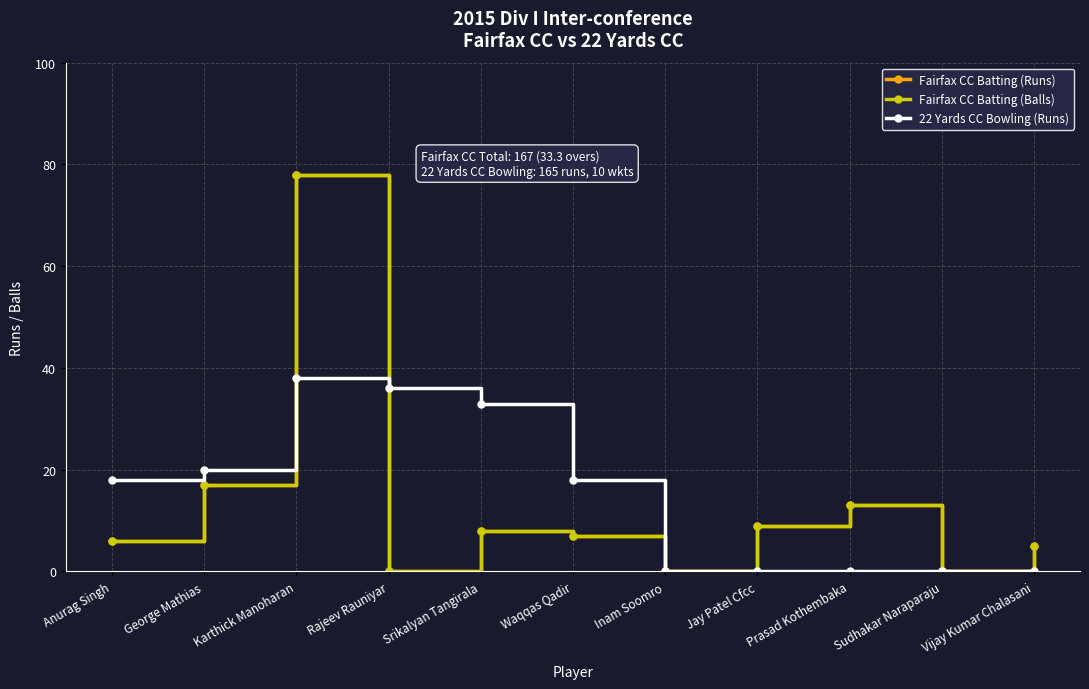

Rank the series by their maximum value, from lowest to highest.

22 Yards CC Bowling (Runs), Fairfax CC Batting (Runs), Fairfax CC Batting (Balls)